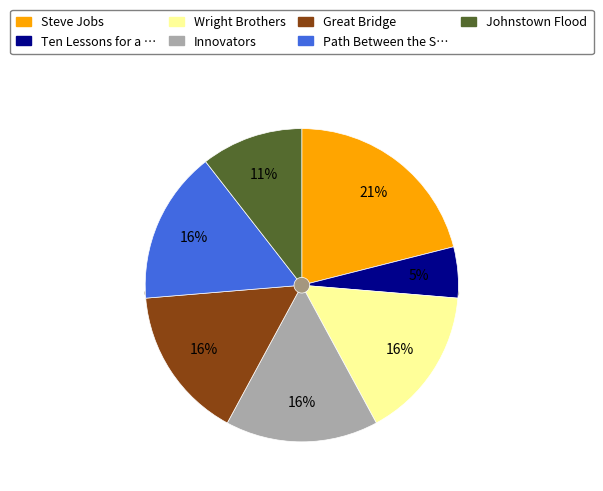

Which category has the smallest portion of the pie?

Ten Lessons for a Post-Pandemic World